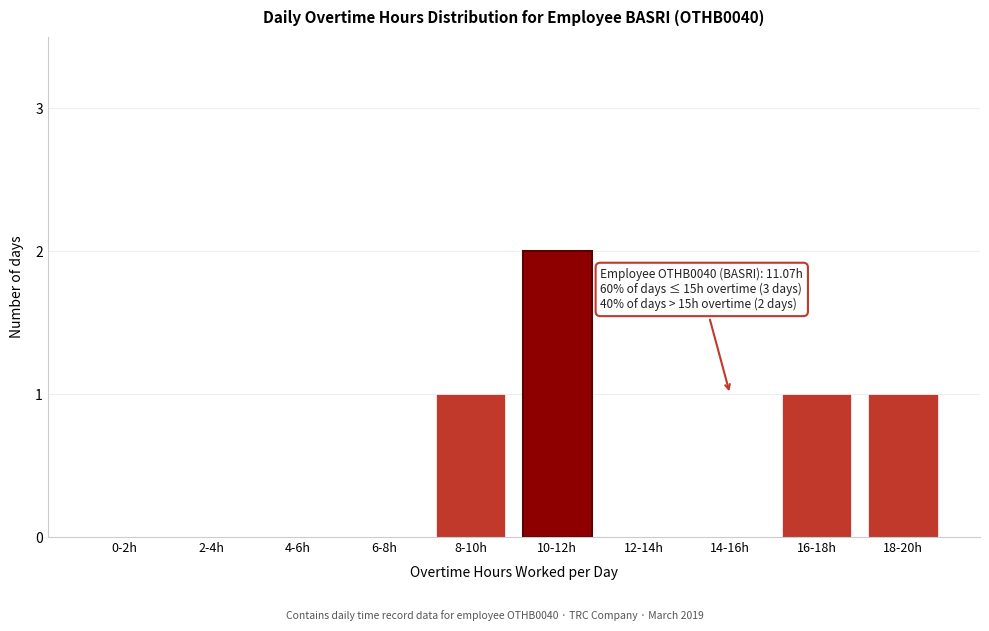

Reading left to right, what are all the values shown in this chart?

0-2h=0	2-4h=0	4-6h=0	6-8h=0	8-10h=1	10-12h=2	12-14h=0	14-16h=0	16-18h=1	18-20h=1